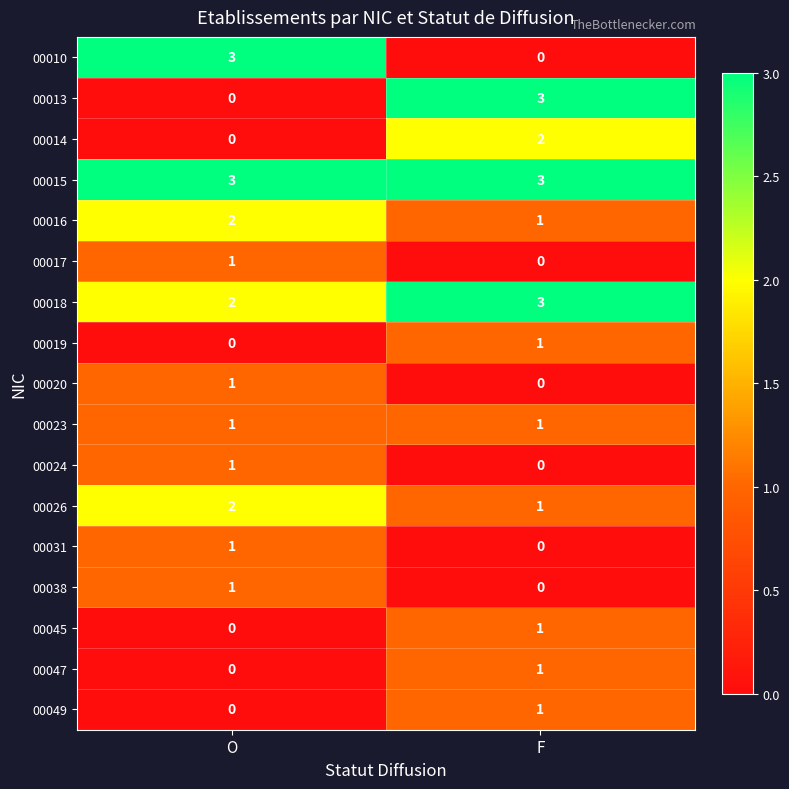

Is it true that 00020 equals 1 at O?

True